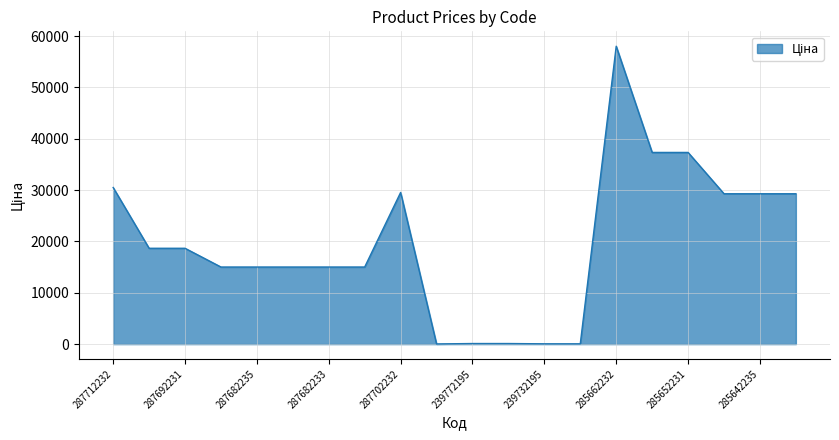

What is the difference between the maximum and minimum values?

58005.0